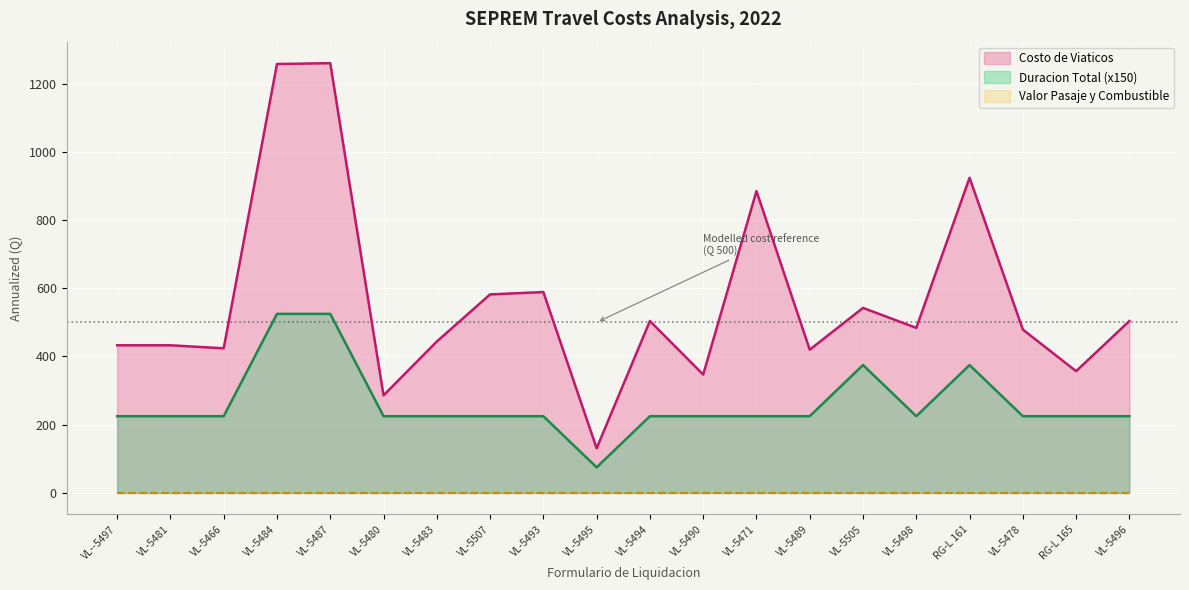

Does the chart display data point markers on the line(s)?

No